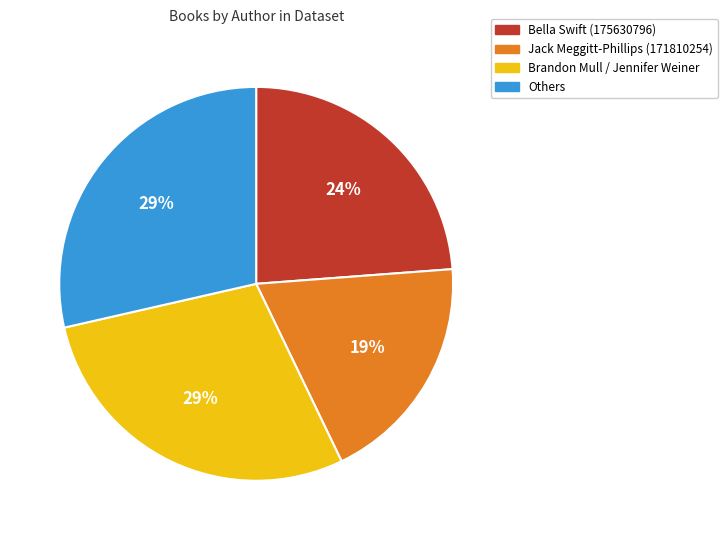

To the nearest percent, what is the average slice percentage?

25%